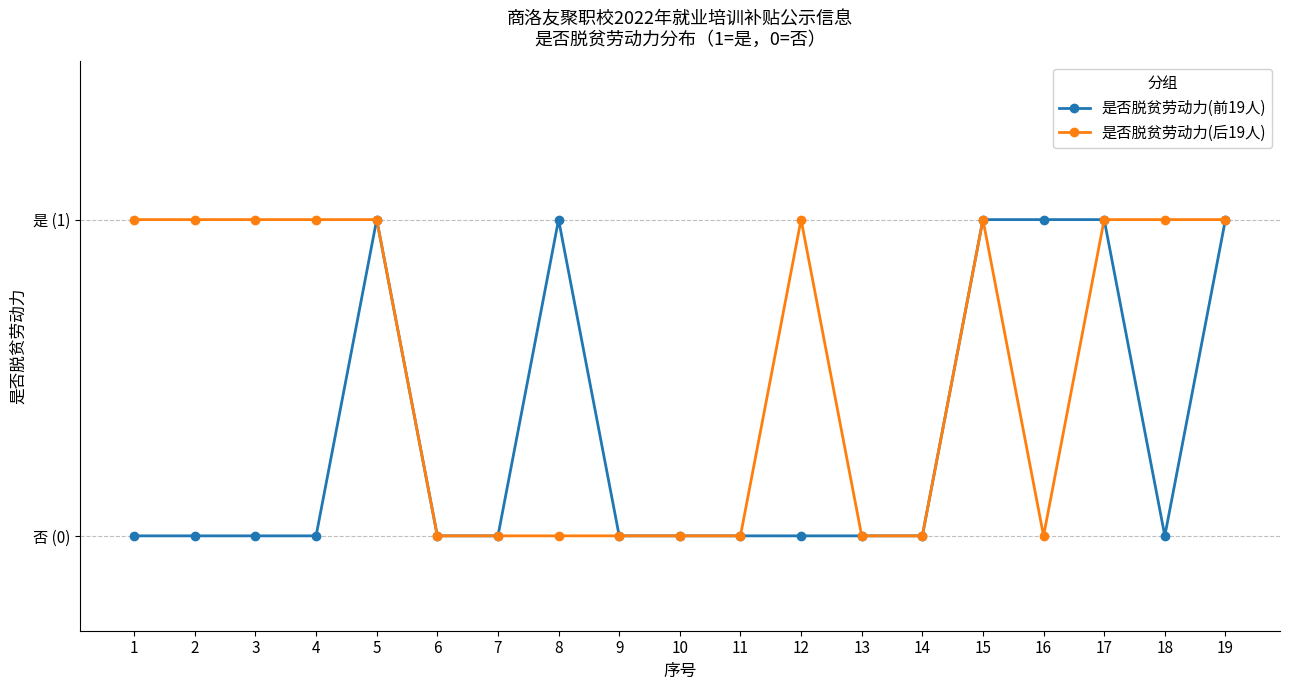

What are all the series names shown in the legend?

是否脱贫劳动力(前19人), 是否脱贫劳动力(后19人)